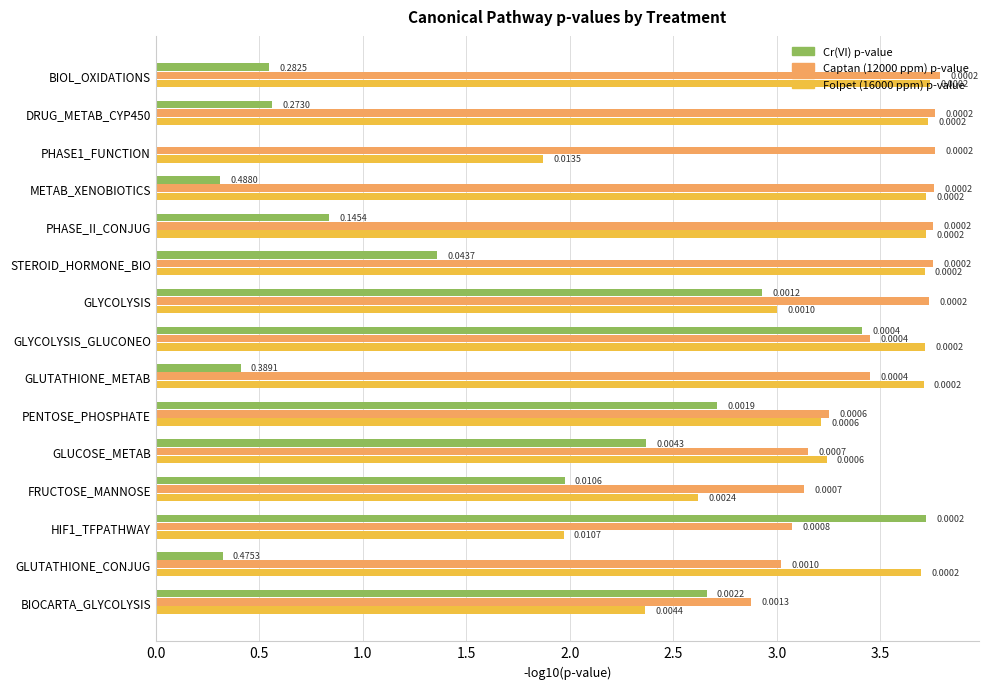

Is the value of Captan (12000 ppm) p-value at GLUTATHIONE_CONJUG greater than the value of Cr(VI) p-value at BIOCARTA_GLYCOLYSIS?

Yes